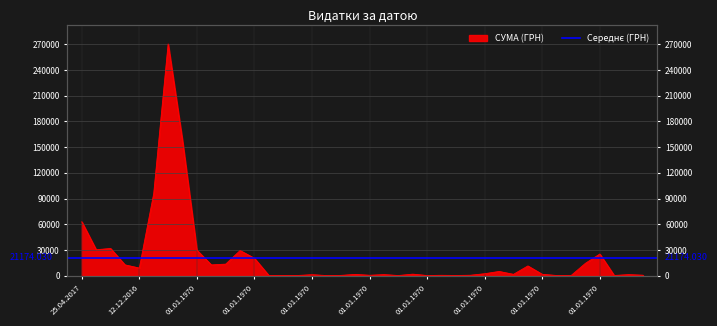

How many points are lower than both their immediate neighbors (excluding endpoints)?

11